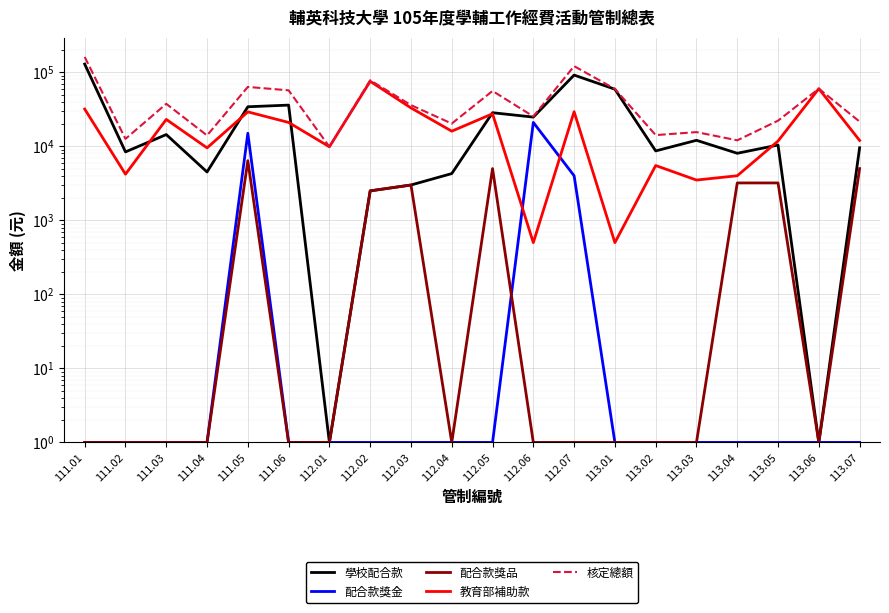

What is the average value of the 配合款獎品 series?

1416